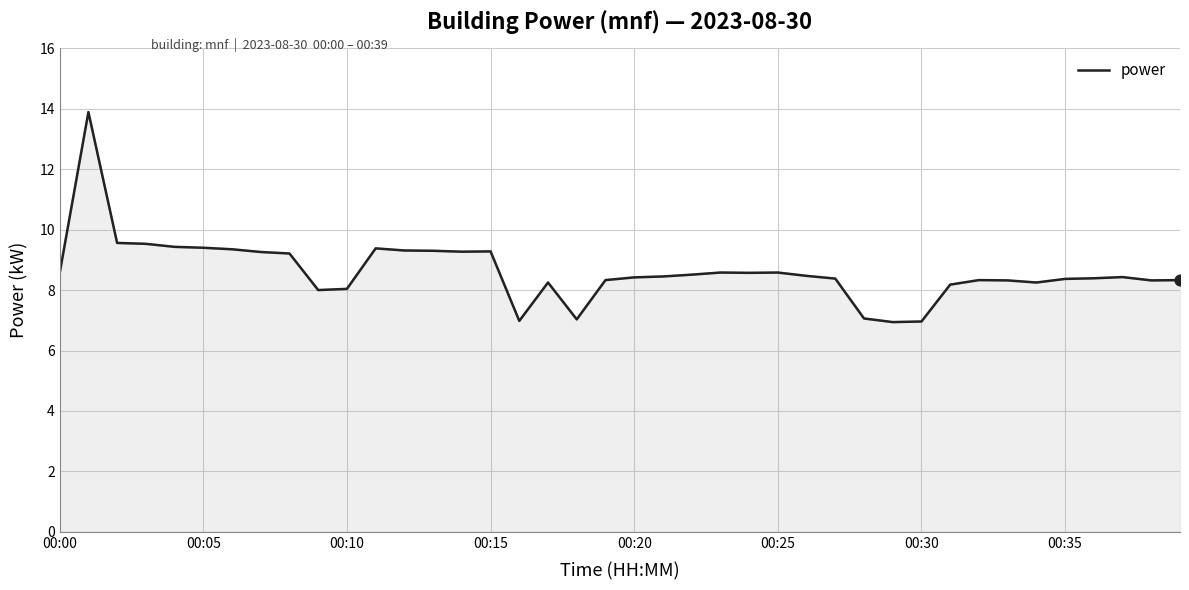

What is the smallest value displayed?

6.9